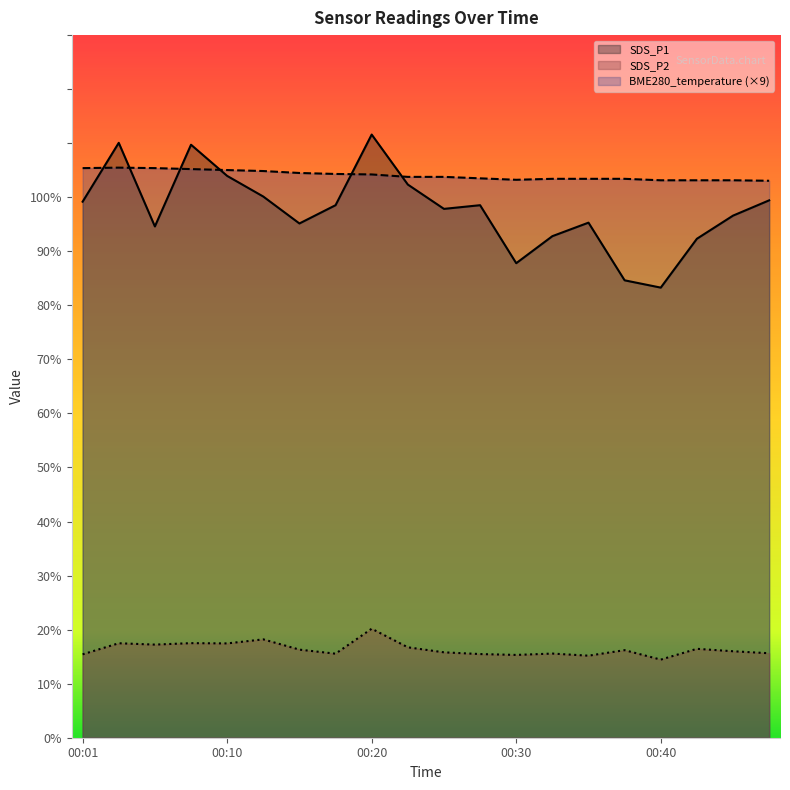

Reading left to right, what are all the values shown in this chart?

SDS_P1: 99.2	110.1	94.6	109.7	104.0	100.1	95.2	98.5	111.6	102.3	97.8	98.5	87.8	92.8	95.3	84.6	83.3	92.3	96.6	99.4
SDS_P2: 15.4	17.5	17.2	17.5	17.4	18.2	16.3	15.6	20.2	16.7	15.8	15.5	15.3	15.6	15.2	16.2	14.4	16.4	16.0	15.6
BME280_temperature: 105.4	105.5	105.4	105.2	105.0	104.9	104.5	104.3	104.2	103.8	103.8	103.5	103.2	103.4	103.4	103.4	103.1	103.1	103.1	103.0